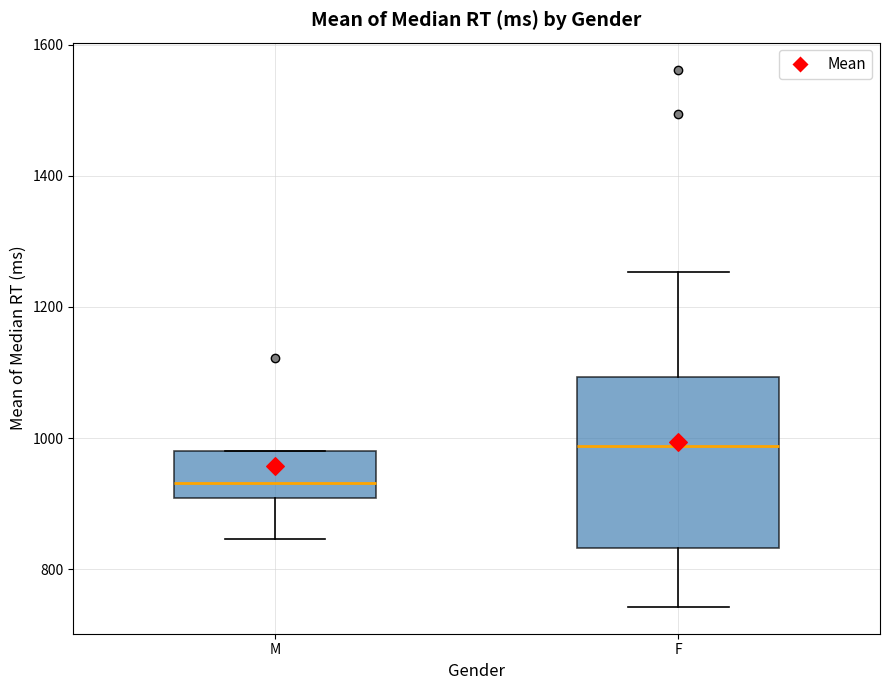

Comparing the boxes themselves (not the whiskers), which one is the tallest?

F